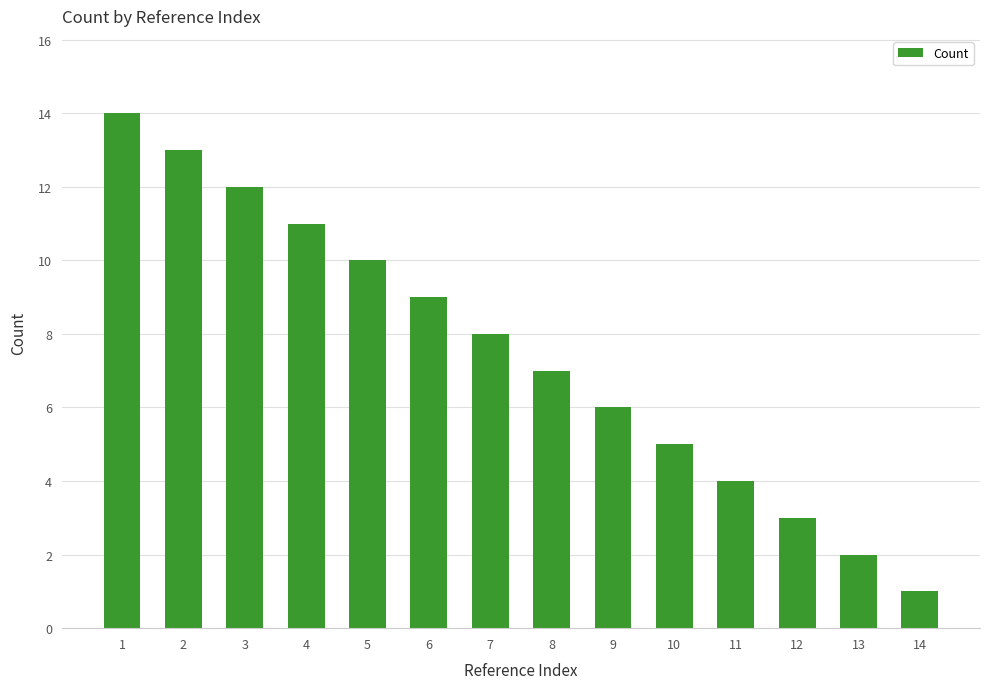

What is the difference between the maximum and minimum values?

13